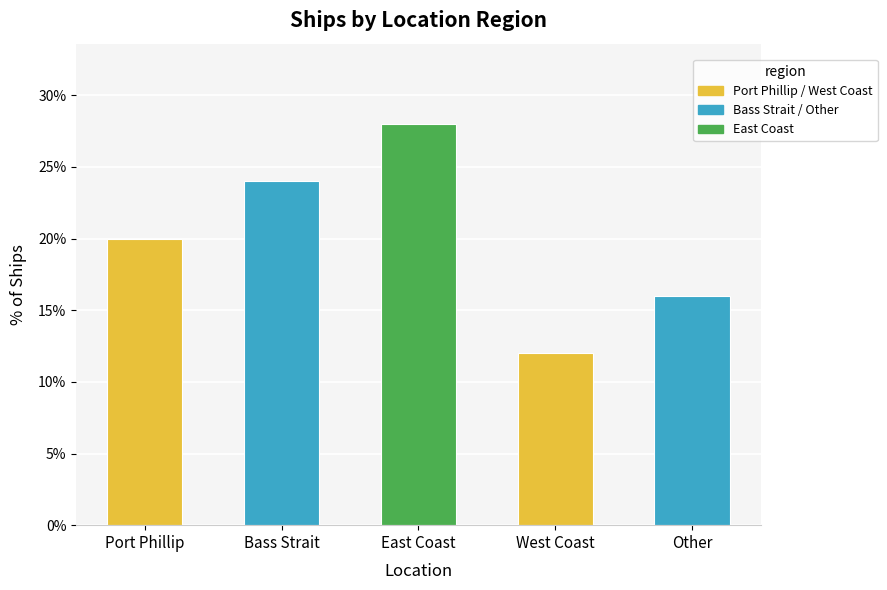

What is the difference between the maximum and minimum values?

16.0